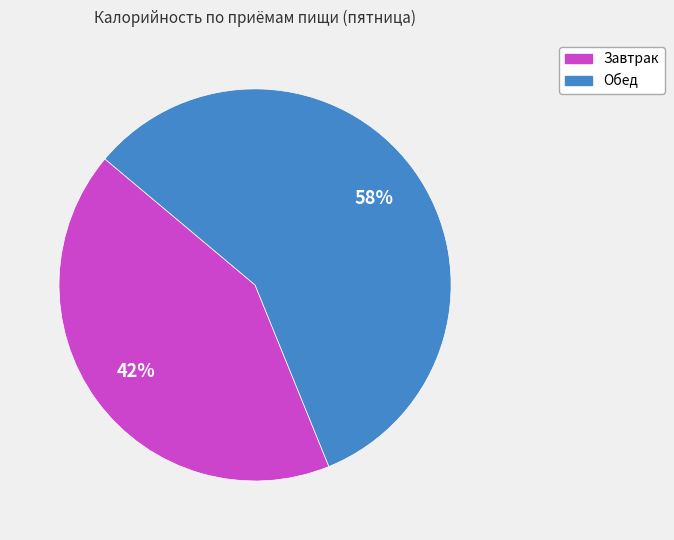

The Обед slice represents 52% of the pie. True or false?

False